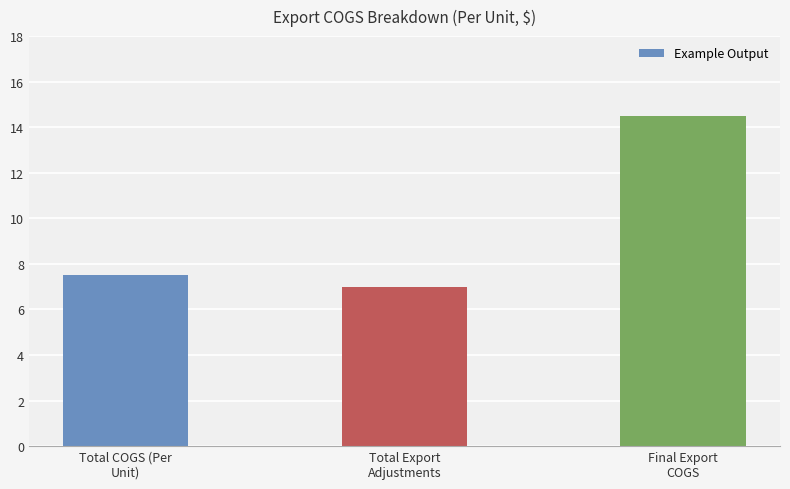

Which has a higher value, Total Export
Adjustments or Final Export
COGS?

Final Export
COGS